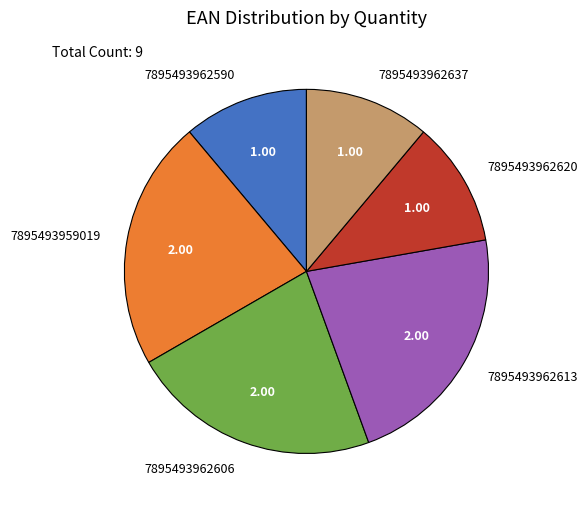

Do 7895493962620 and 7895493962606 together represent more than half of the pie?

No